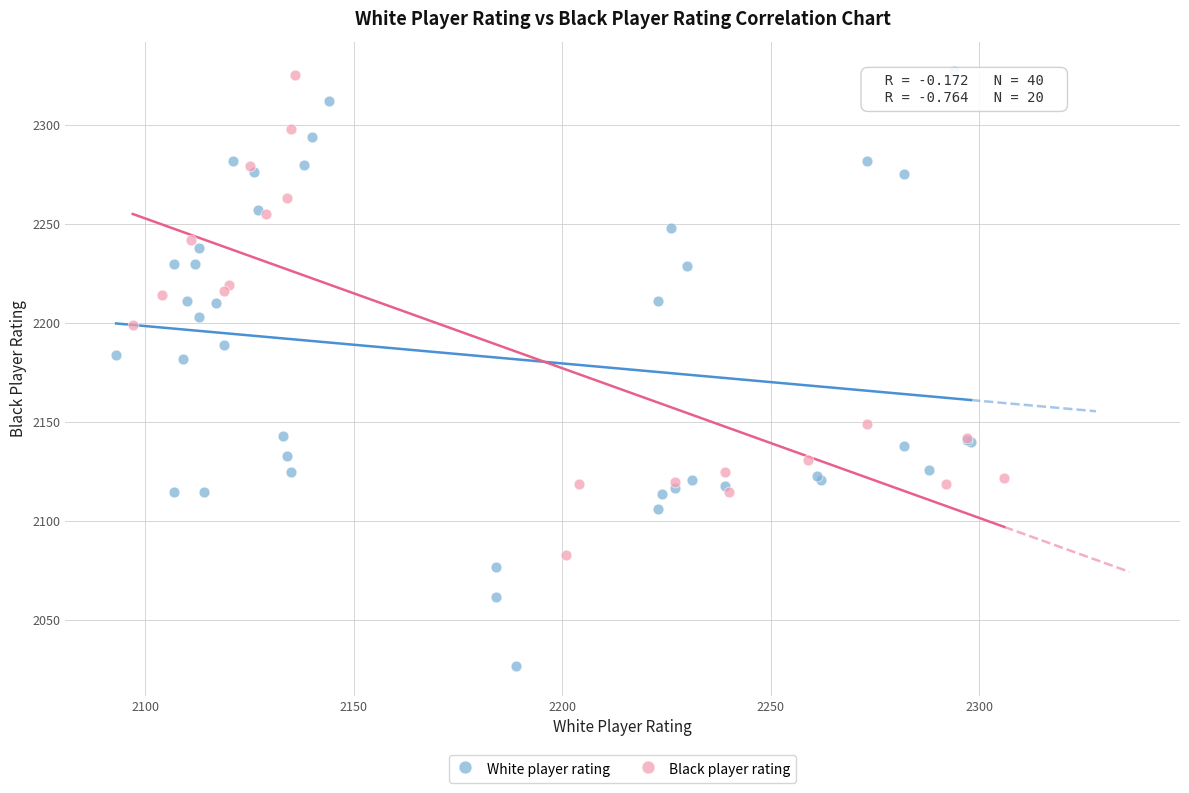

Which series has the widest spread of Y values?

White player rating